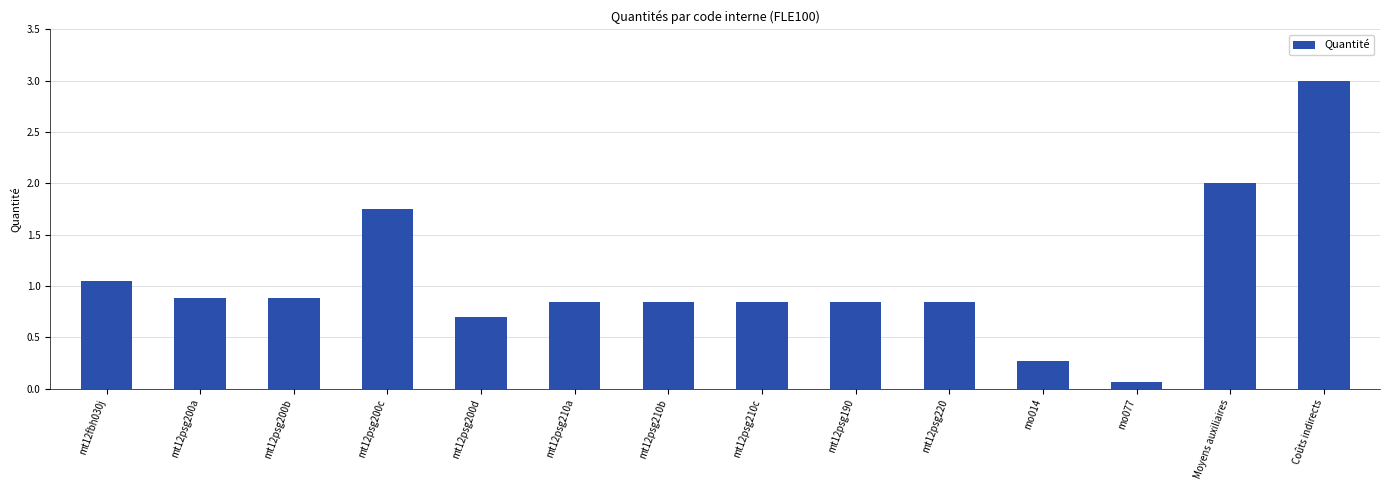

Which label corresponds to the smallest value in the chart?

mo077